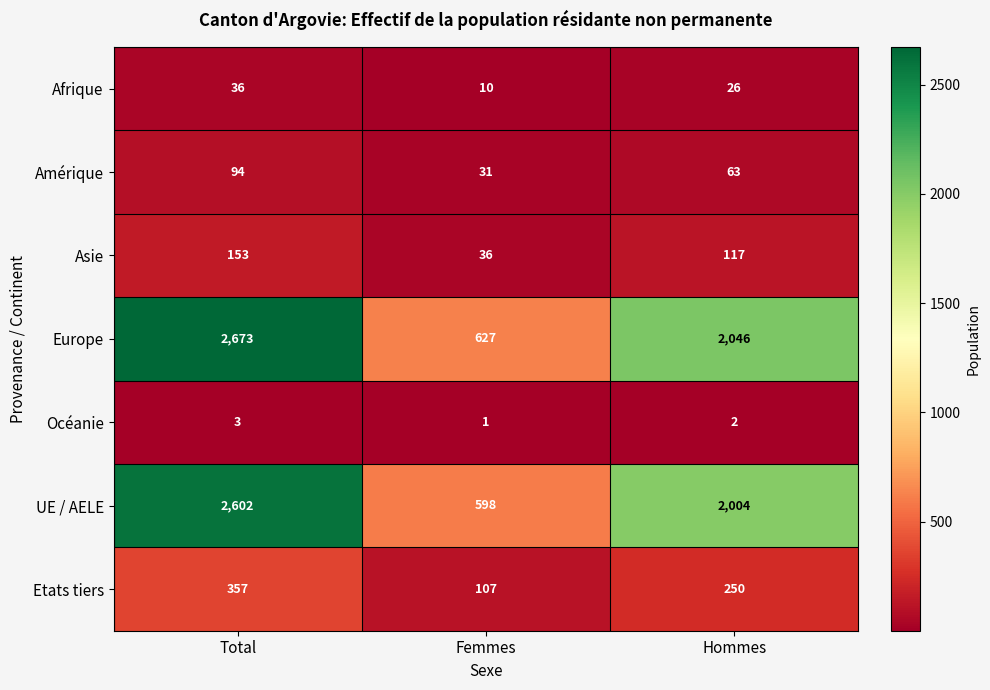

What is the difference between the maximum and second lowest values in the Asie series?

36